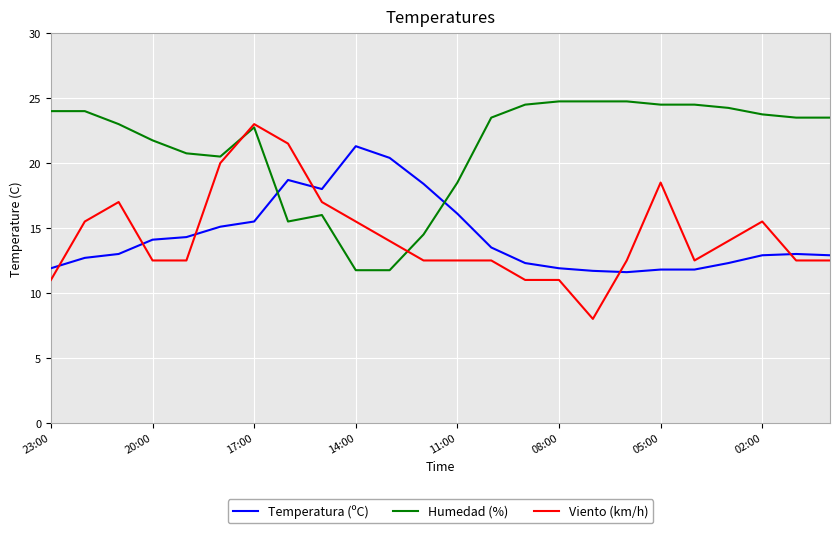

Does the chart display data point markers on the line(s)?

No